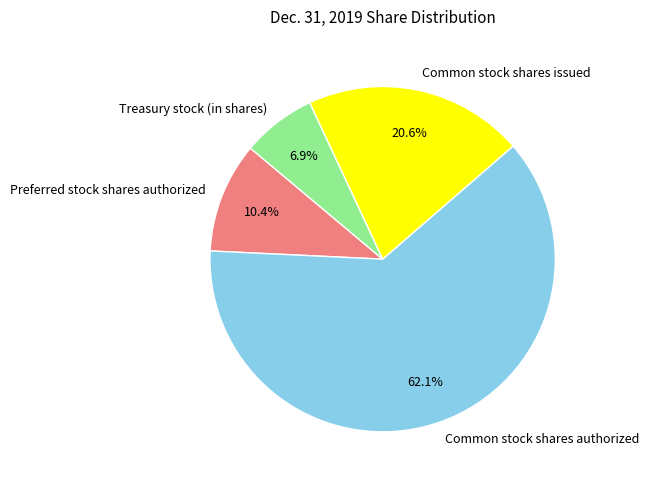

How many segments does this pie chart have?

4